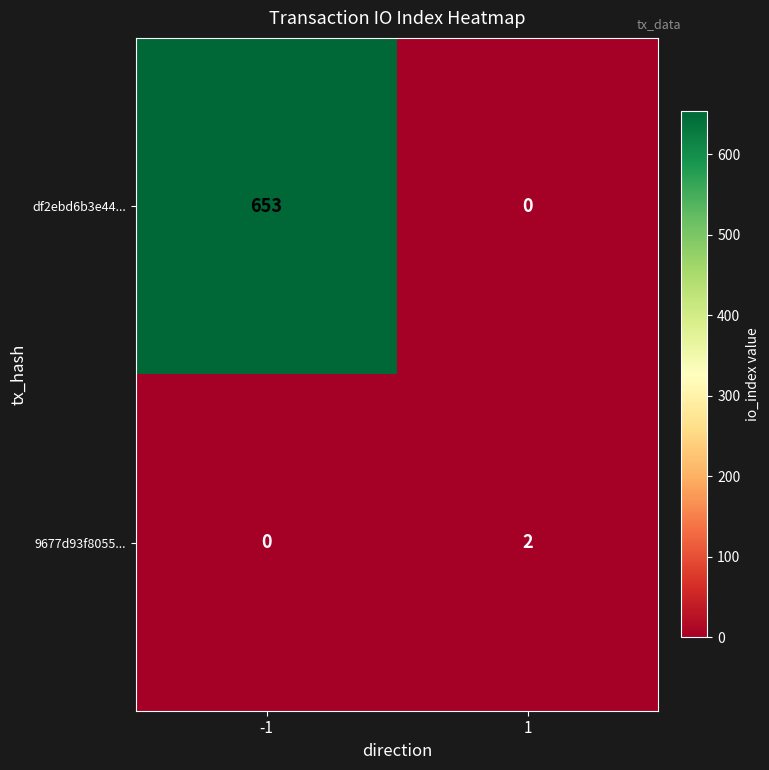

Reading right to left, list all the values displayed in this chart.

df2ebd6b3e44...: 0	653
9677d93f8055...: 2	0